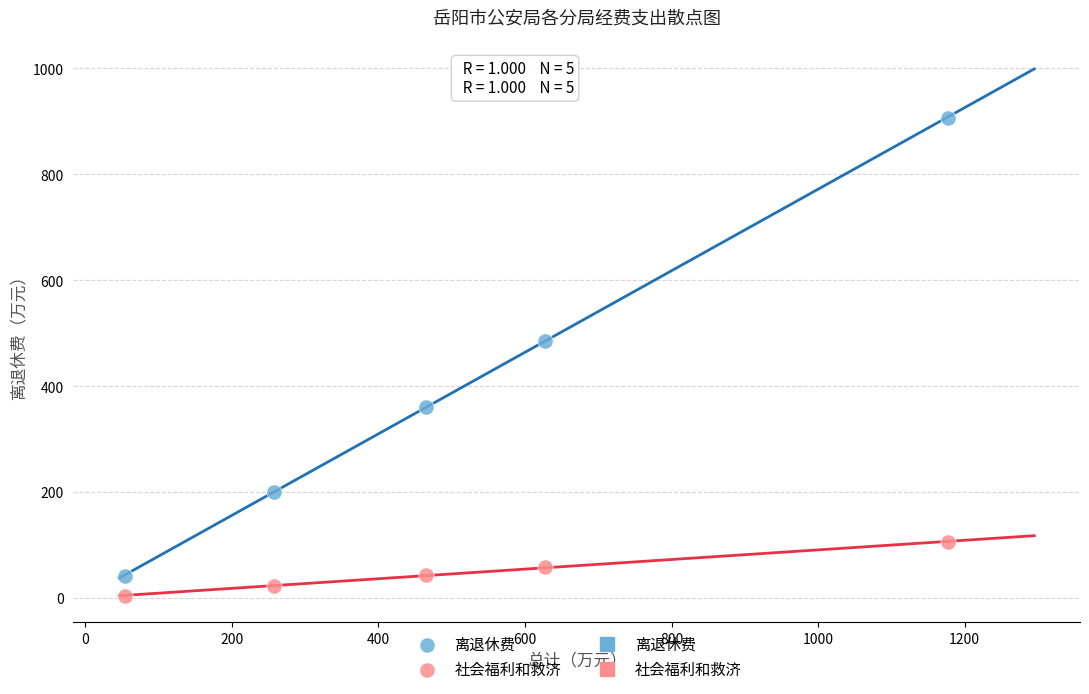

Which series reaches the maximum Y coordinate?

离退休费